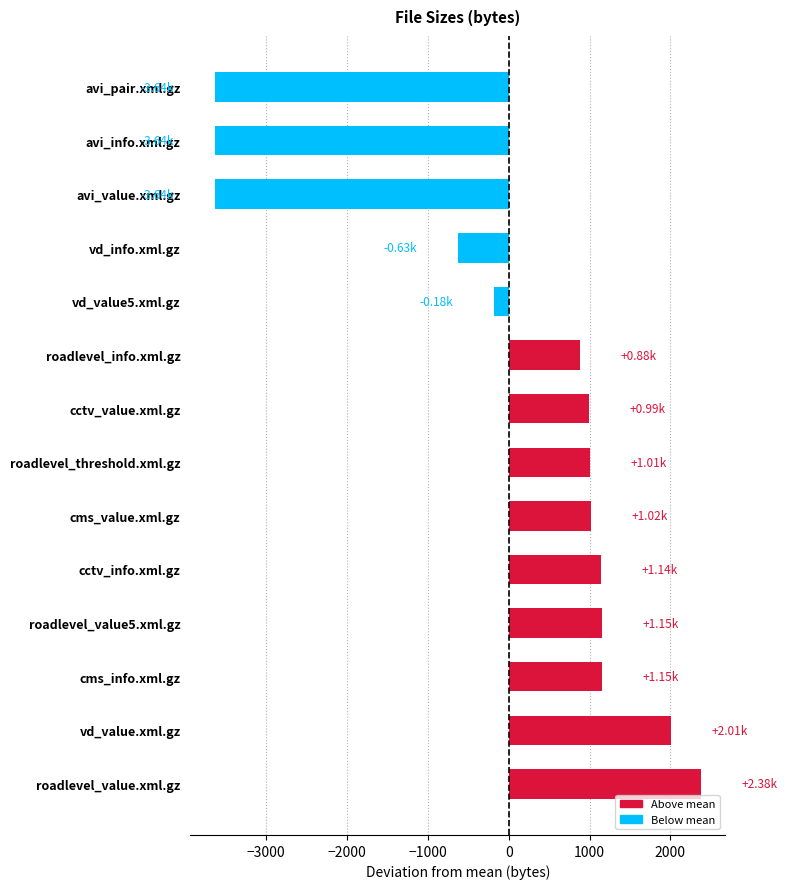

How many bars are there in total?

14